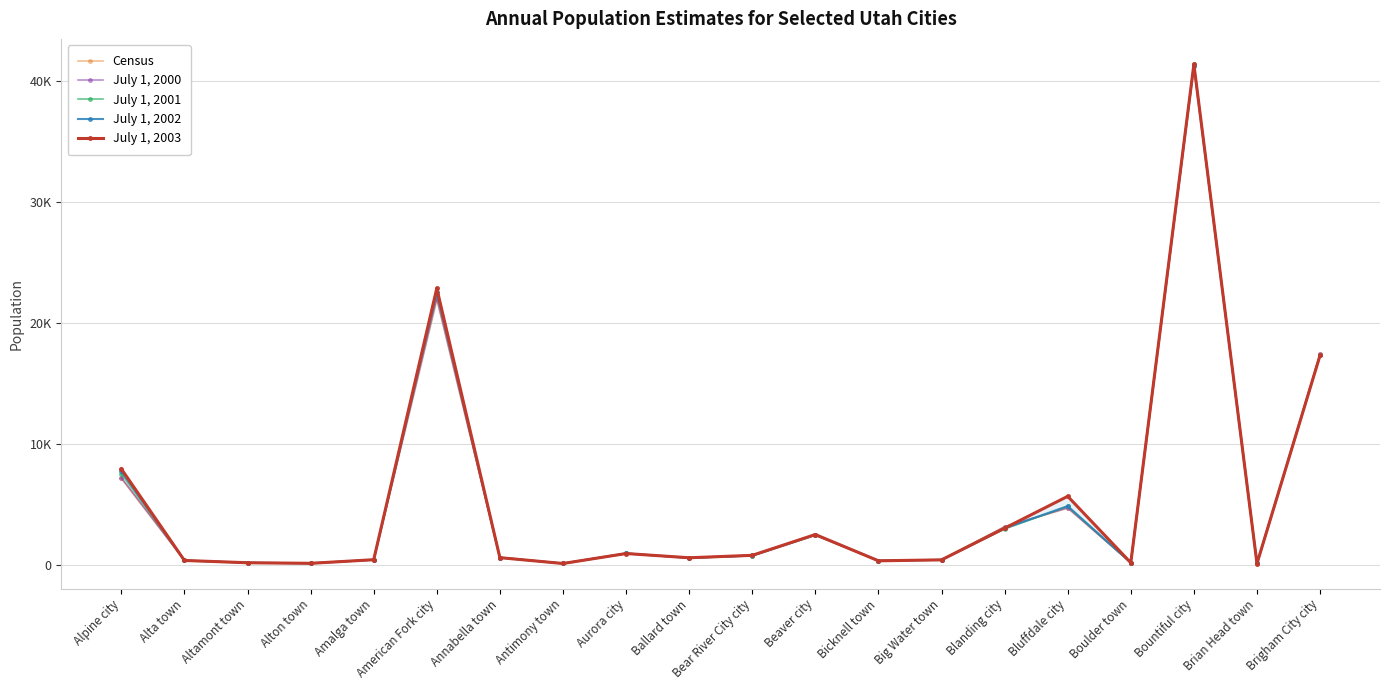

Between Altamont town and Beaver city, which series saw the biggest shift?

July 1, 2003